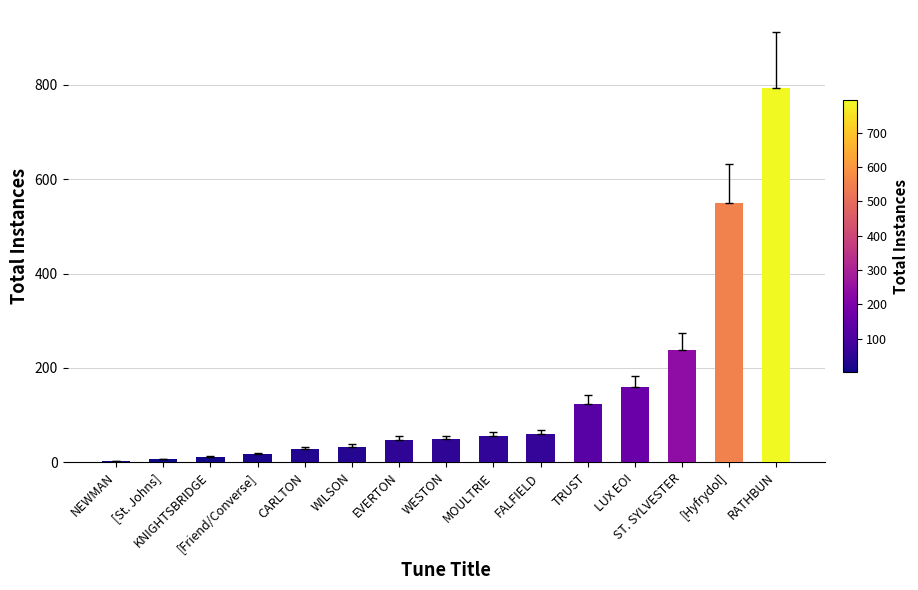

What is the greatest value displayed?

794